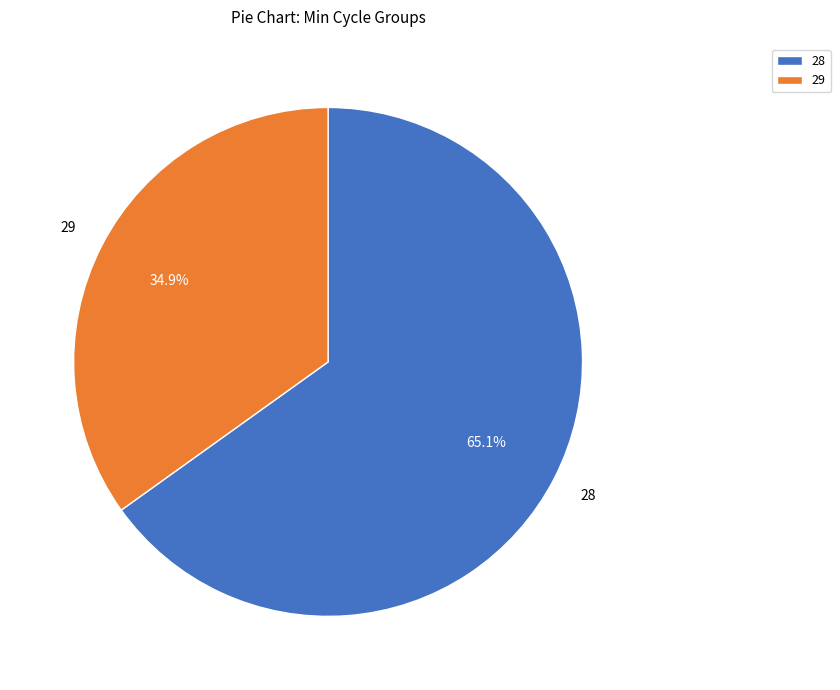

Count the number of slices in the pie.

2